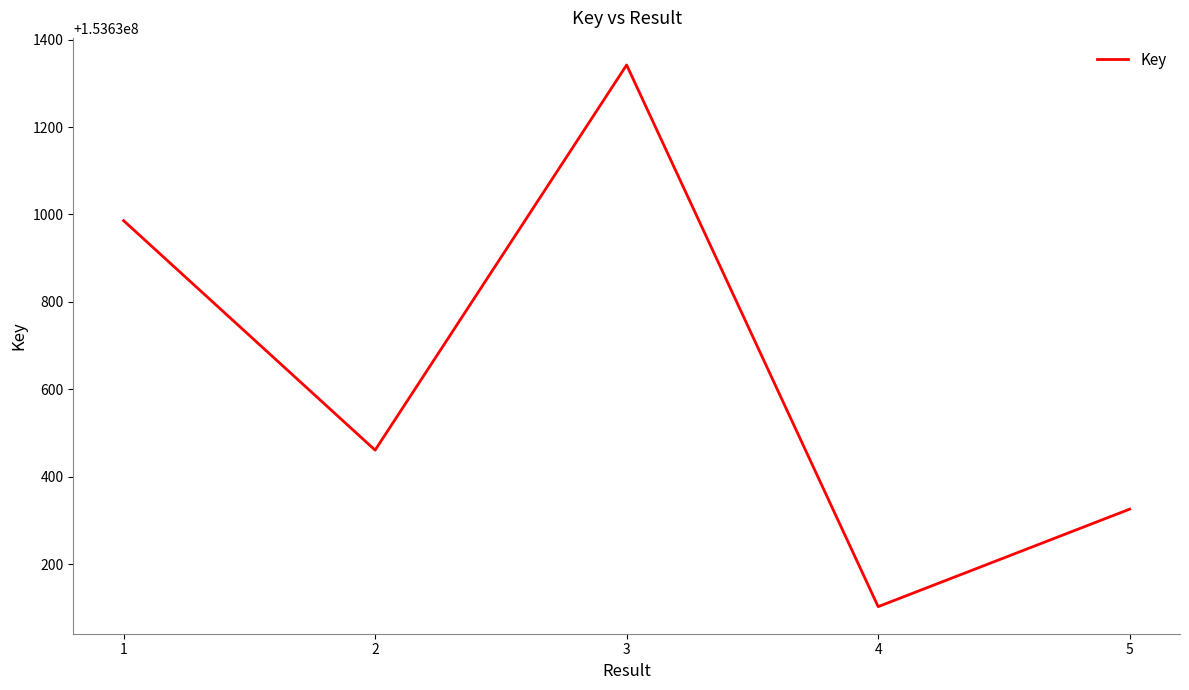

True or false: the data has more than 2 interior local peaks.

False